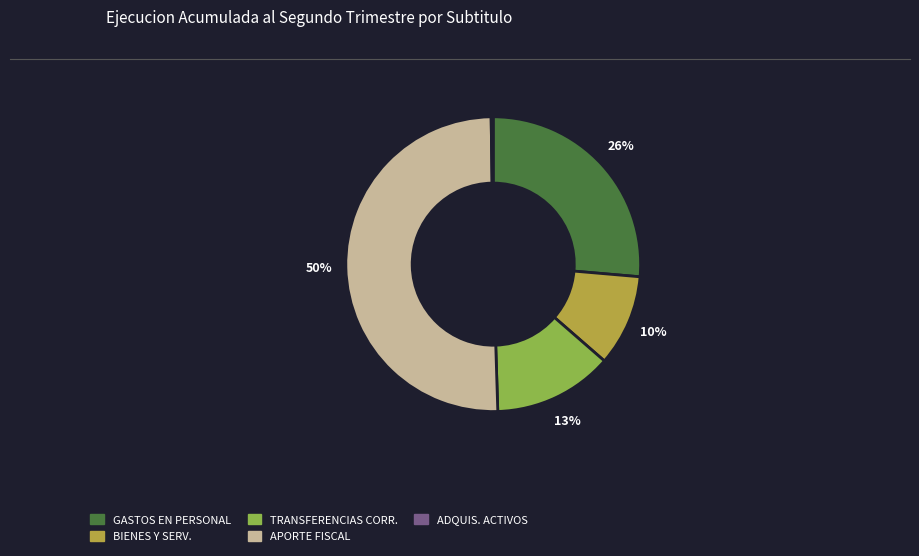

To the nearest percent, what is the average slice percentage?

20%